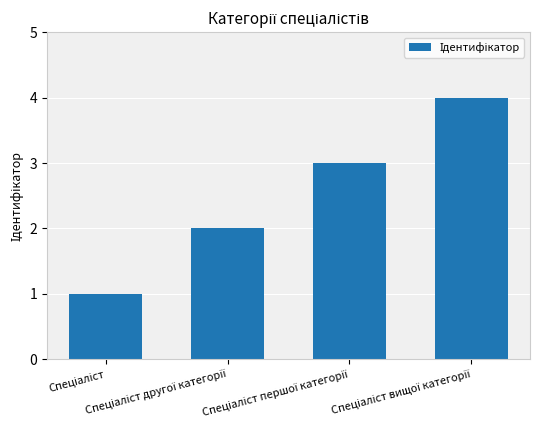

What is the sum of all values?

10